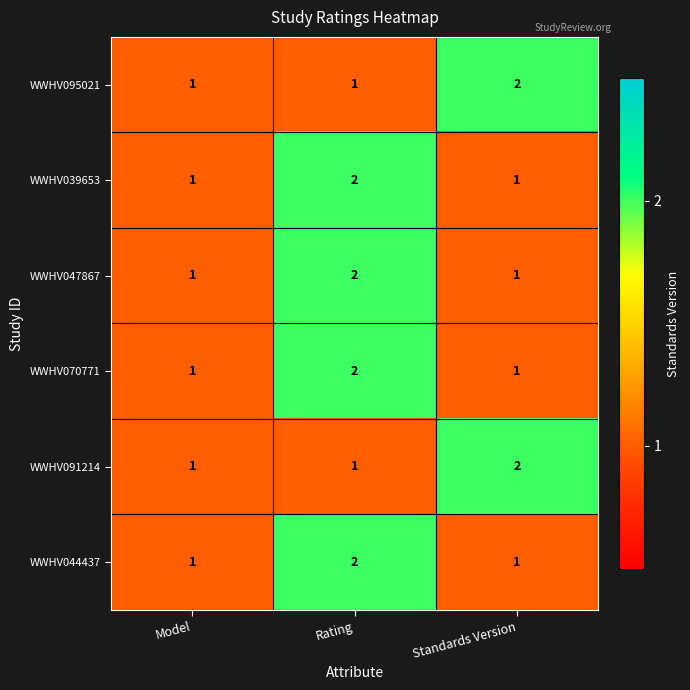

The WWHV044437 series shows 1 at Standards Version. True or false?

True